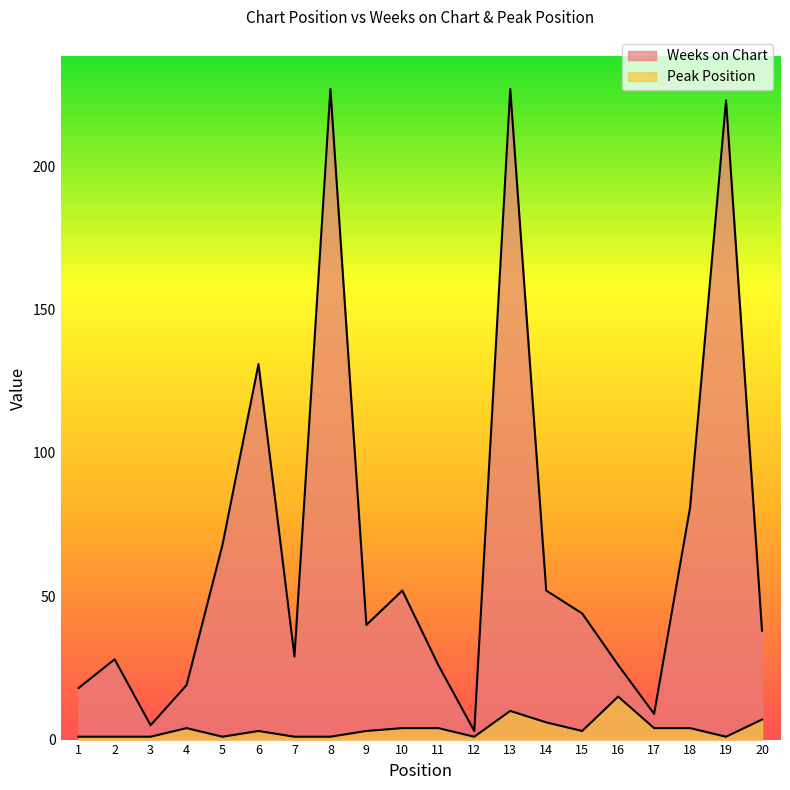

What is the difference between the maximum and minimum values in the Weeks on Chart series?

224